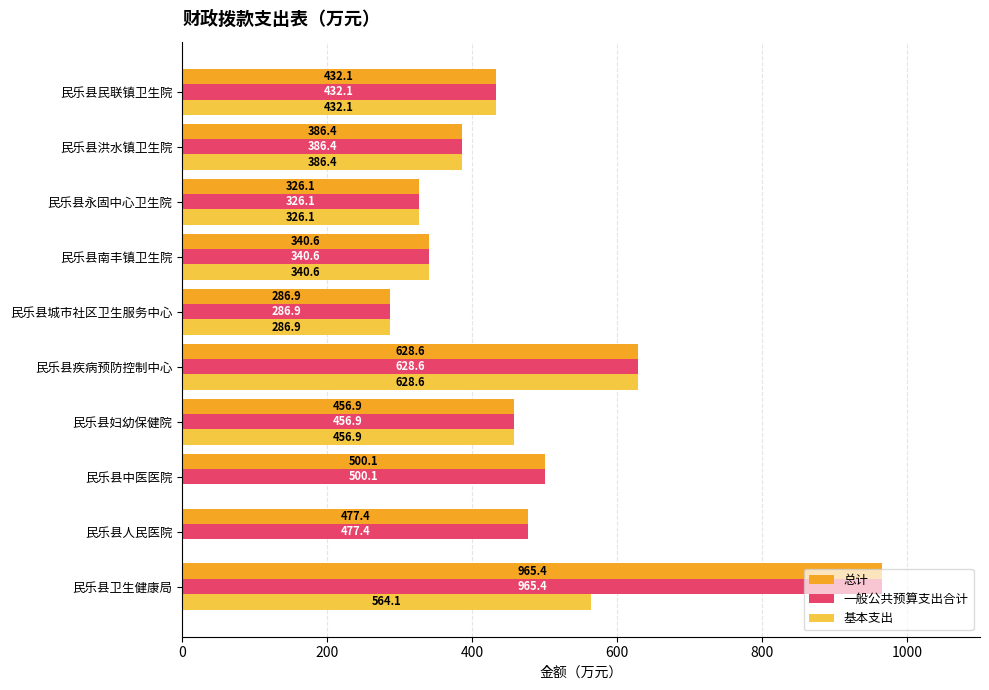

Which series changed the most between 民乐县中医医院 and 民乐县洪水镇卫生院?

基本支出